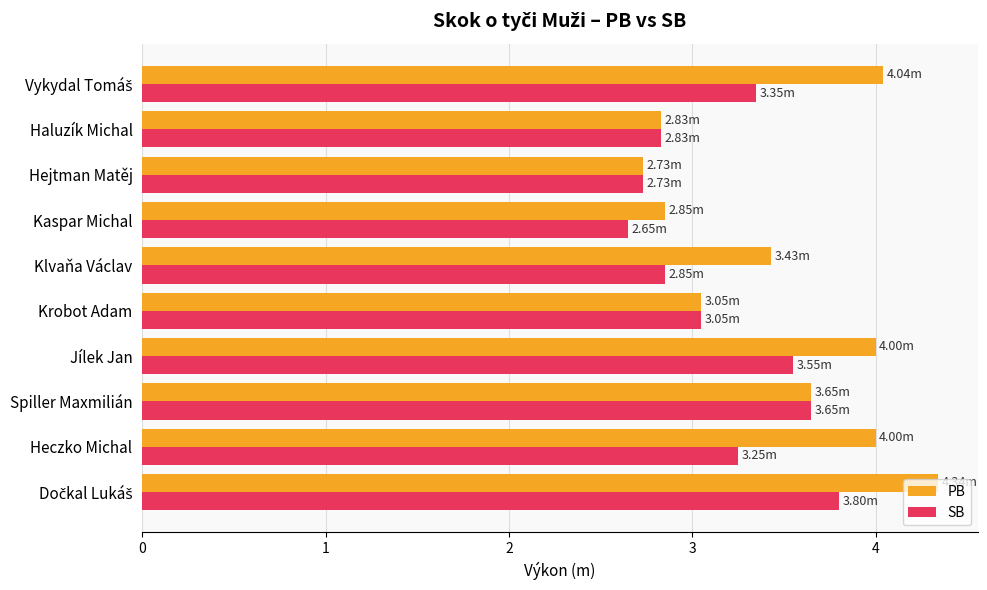

At which label is PB closest to 3?

Krobot Adam